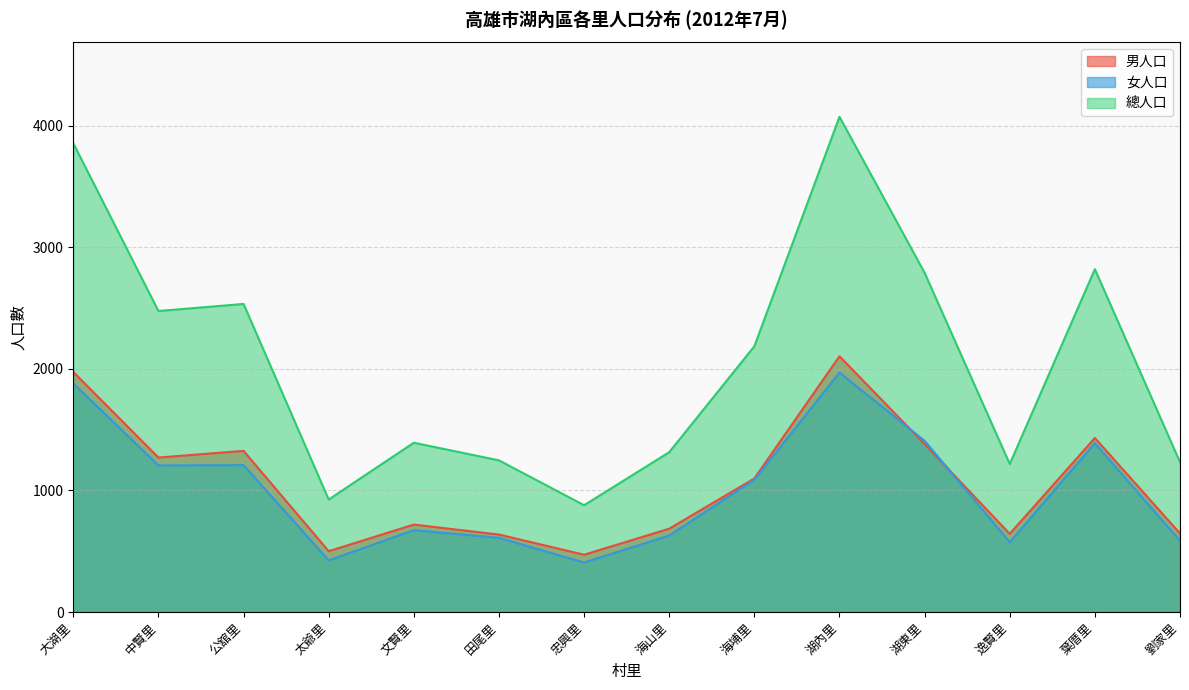

Is the value of 男人口 at 公舘里 greater than the value of 女人口 at 太爺里?

Yes